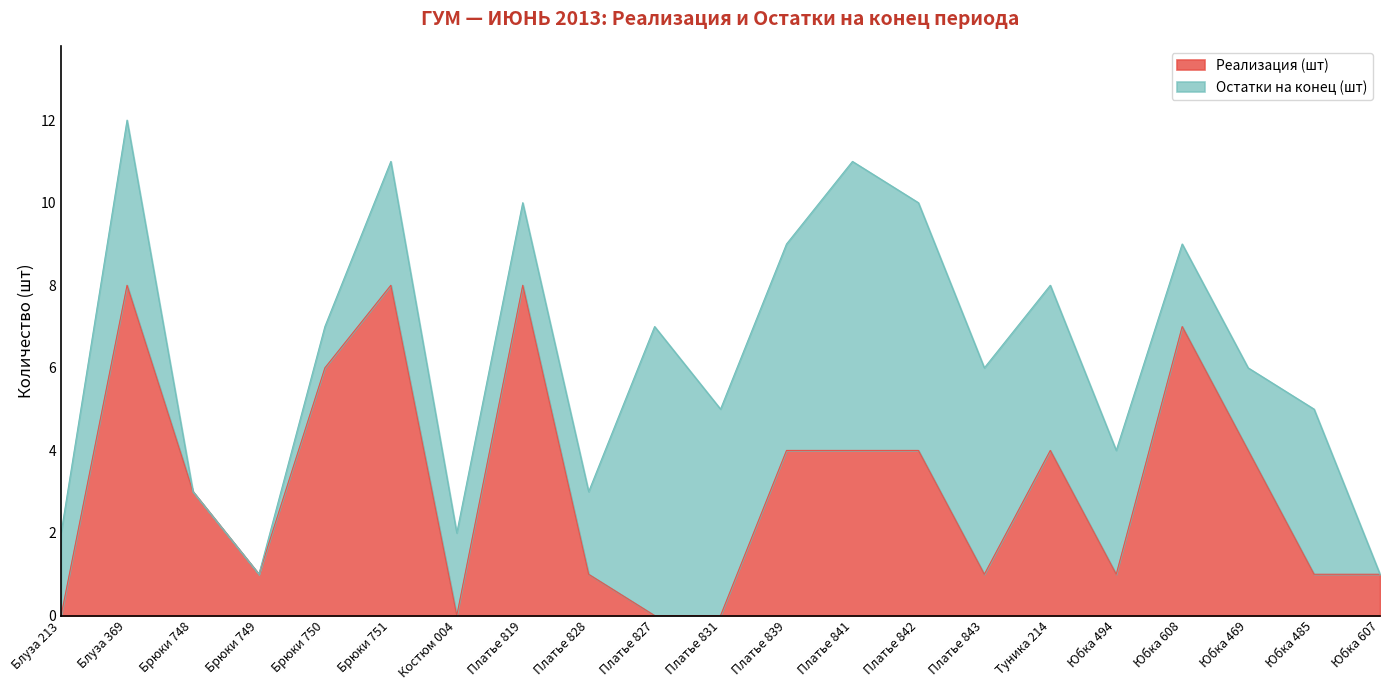

What is the approximate value at Платье 842?

4